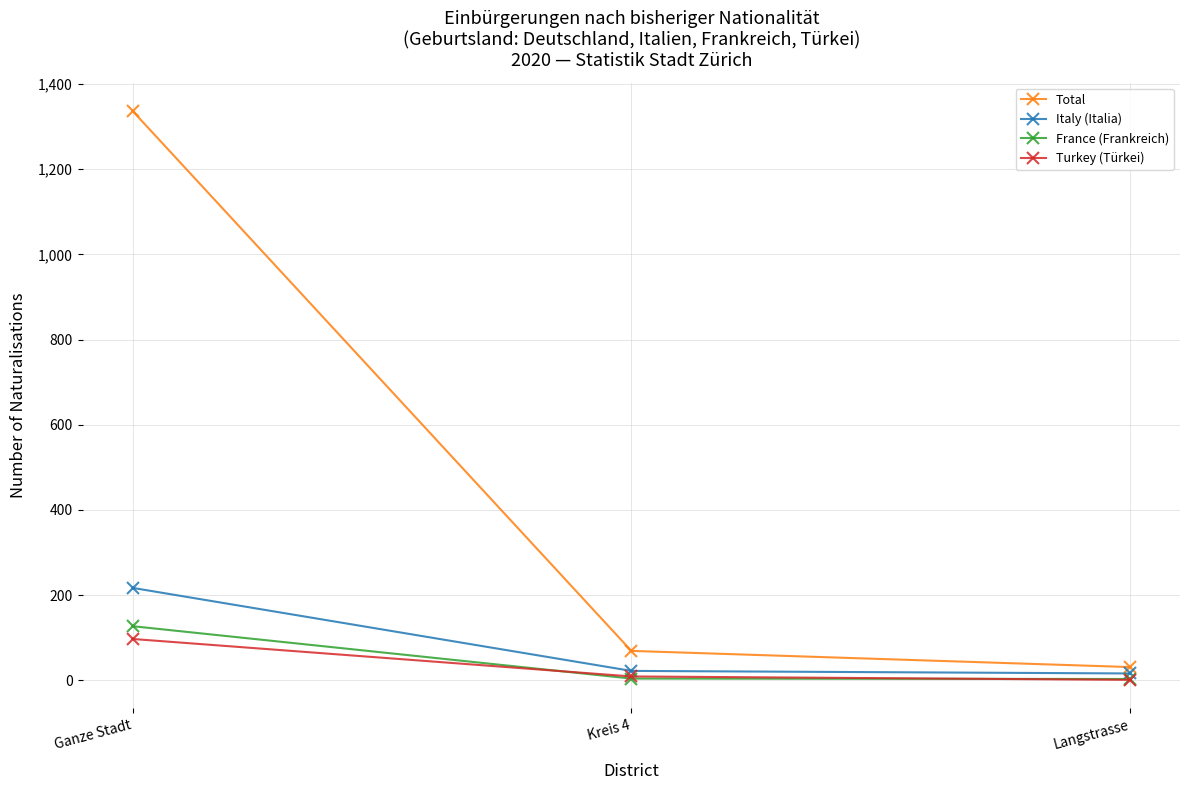

The Italy (Italia) series shows 92 at Ganze Stadt. True or false?

False